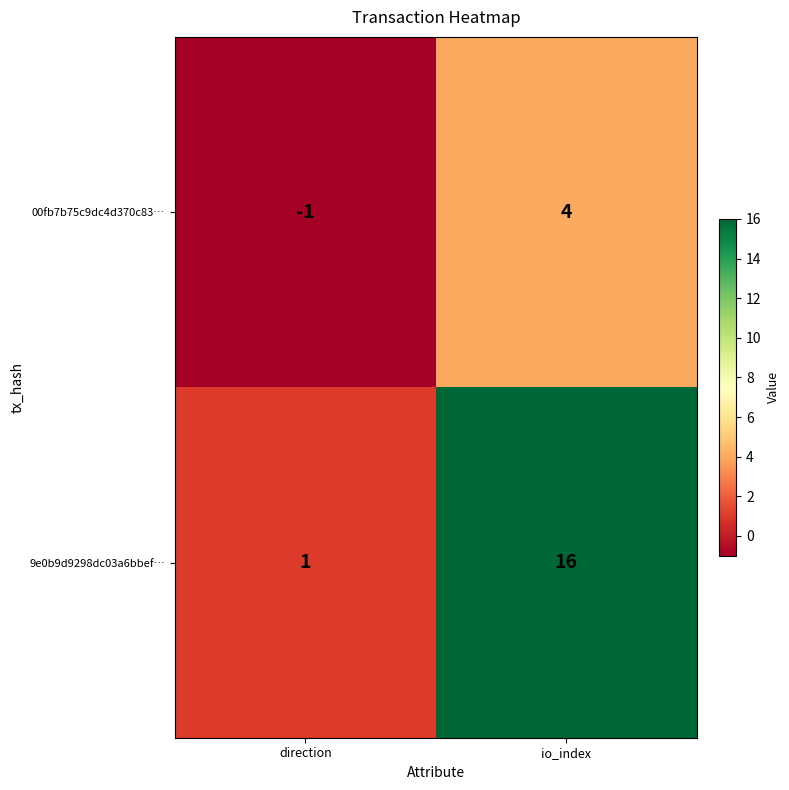

What is the sum of all 00fb7b75c9dc4d370c83… values?

3